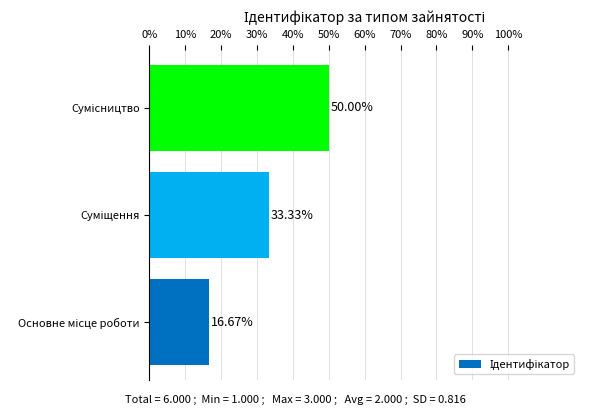

What is the difference between the maximum and minimum values?

33.3